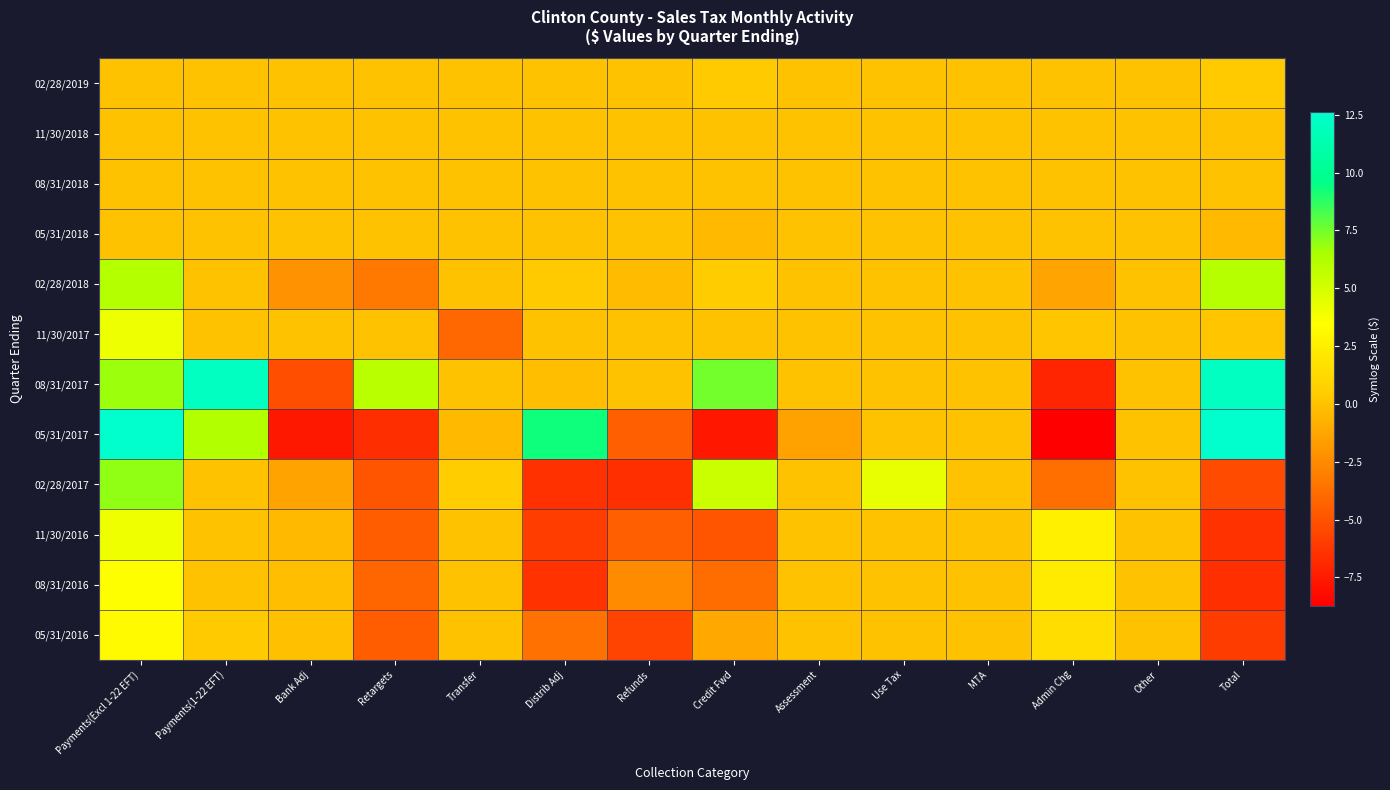

Reading left to right, transcribe all the data shown in this chart.

02/28/2019: Payments(Excl 1-22 EFT)=0.0	Payments(1-22 EFT)=0.0	Bank Adj=0.0	Retargets=0.0	Transfer=0.0	Distrib Adj=0.0	Refunds=0.0	Credit Fwd=0.3	Assessment=0.0	Use Tax=0.0	MTA=0.0	Admin Chg=-0.0	Other=0.0	Total=0.3
11/30/2018: Payments(Excl 1-22 EFT)=0.0	Payments(1-22 EFT)=0.0	Bank Adj=0.0	Retargets=0.0	Transfer=0.0	Distrib Adj=0.0	Refunds=0.0	Credit Fwd=0.0	Assessment=0.0	Use Tax=0.0	MTA=0.0	Admin Chg=0.0	Other=0.0	Total=0.0
08/31/2018: Payments(Excl 1-22 EFT)=0.0	Payments(1-22 EFT)=0.0	Bank Adj=0.0	Retargets=0.0	Transfer=0.0	Distrib Adj=0.0	Refunds=0.0	Credit Fwd=0.0	Assessment=0.0	Use Tax=0.0	MTA=0.0	Admin Chg=0.0	Other=0.0	Total=0.0
05/31/2018: Payments(Excl 1-22 EFT)=0.0	Payments(1-22 EFT)=0.0	Bank Adj=0.0	Retargets=0.0	Transfer=0.0	Distrib Adj=0.0	Refunds=0.0	Credit Fwd=-0.4	Assessment=0.0	Use Tax=0.0	MTA=0.0	Admin Chg=0.0	Other=0.0	Total=-0.4
02/28/2018: Payments(Excl 1-22 EFT)=6.1	Payments(1-22 EFT)=0.0	Bank Adj=-2.2	Retargets=-3.3	Transfer=0.0	Distrib Adj=0.3	Refunds=-0.4	Credit Fwd=0.4	Assessment=0.0	Use Tax=0.0	MTA=0.0	Admin Chg=-1.3	Other=0.0	Total=6.0
11/30/2017: Payments(Excl 1-22 EFT)=4.1	Payments(1-22 EFT)=0.0	Bank Adj=0.0	Retargets=0.0	Transfer=-4.1	Distrib Adj=0.0	Refunds=0.0	Credit Fwd=0.0	Assessment=0.0	Use Tax=0.0	MTA=0.0	Admin Chg=0.2	Other=0.0	Total=0.2
08/31/2017: Payments(Excl 1-22 EFT)=6.7	Payments(1-22 EFT)=12.1	Bank Adj=-5.2	Retargets=6.0	Transfer=0.0	Distrib Adj=-0.1	Refunds=0.0	Credit Fwd=7.5	Assessment=0.0	Use Tax=0.0	MTA=0.0	Admin Chg=-7.0	Other=0.0	Total=12.1
05/31/2017: Payments(Excl 1-22 EFT)=12.6	Payments(1-22 EFT)=6.2	Bank Adj=-7.6	Retargets=-6.6	Transfer=-0.4	Distrib Adj=9.3	Refunds=-4.5	Credit Fwd=-7.7	Assessment=-1.5	Use Tax=0.0	MTA=0.0	Admin Chg=-8.7	Other=0.0	Total=12.6
02/28/2017: Payments(Excl 1-22 EFT)=7.0	Payments(1-22 EFT)=0.0	Bank Adj=-1.4	Retargets=-4.9	Transfer=0.5	Distrib Adj=-6.5	Refunds=-6.6	Credit Fwd=5.4	Assessment=0.0	Use Tax=4.3	MTA=0.0	Admin Chg=-3.7	Other=0.0	Total=-5.4
11/30/2016: Payments(Excl 1-22 EFT)=4.0	Payments(1-22 EFT)=0.0	Bank Adj=-0.4	Retargets=-4.6	Transfer=0.0	Distrib Adj=-6.0	Refunds=-4.5	Credit Fwd=-4.9	Assessment=0.0	Use Tax=0.0	MTA=0.0	Admin Chg=2.6	Other=0.0	Total=-6.5
08/31/2016: Payments(Excl 1-22 EFT)=3.4	Payments(1-22 EFT)=0.0	Bank Adj=-0.1	Retargets=-4.1	Transfer=0.0	Distrib Adj=-6.5	Refunds=-2.5	Credit Fwd=-3.8	Assessment=0.0	Use Tax=0.0	MTA=0.0	Admin Chg=2.3	Other=0.0	Total=-6.6
05/31/2016: Payments(Excl 1-22 EFT)=3.2	Payments(1-22 EFT)=0.4	Bank Adj=-0.1	Retargets=-4.6	Transfer=0.0	Distrib Adj=-3.6	Refunds=-5.7	Credit Fwd=-1.2	Assessment=0.0	Use Tax=0.0	MTA=0.0	Admin Chg=1.5	Other=0.0	Total=-6.0